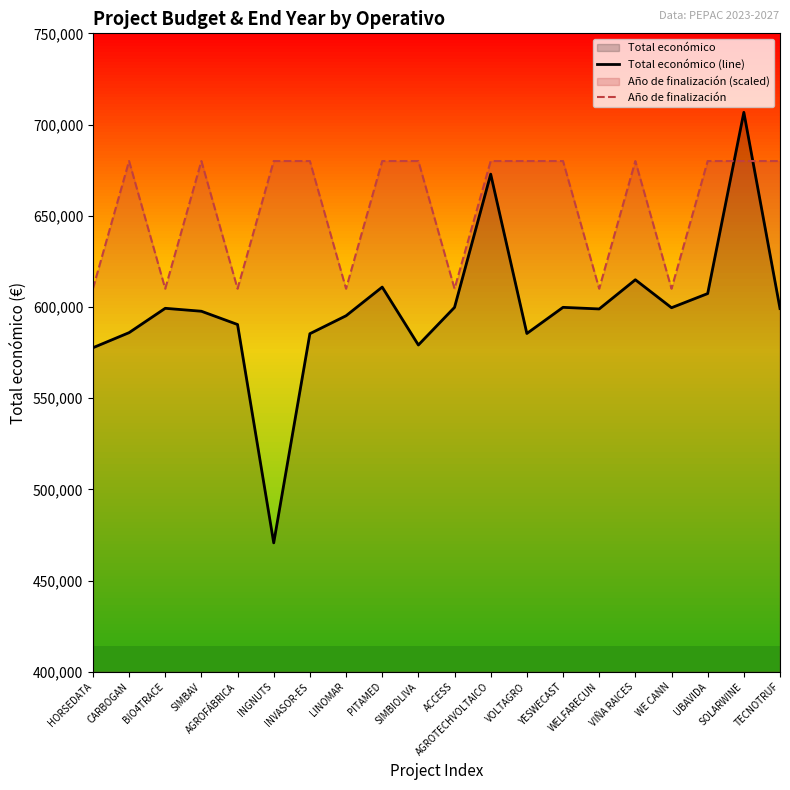

The value of Total económico (line) at UBAVIDA is 128561. True or false?

False